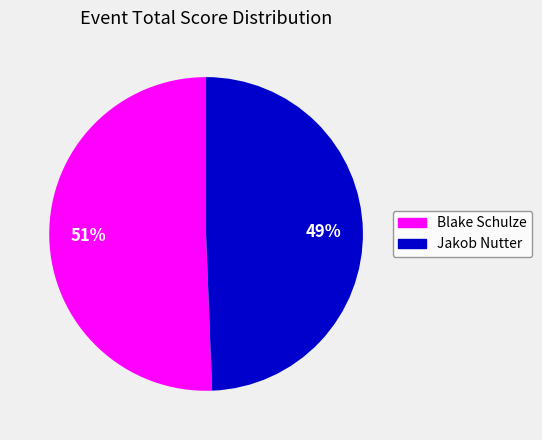

What is the ratio of the value at Blake Schulze to the value at Jakob Nutter?

1.0